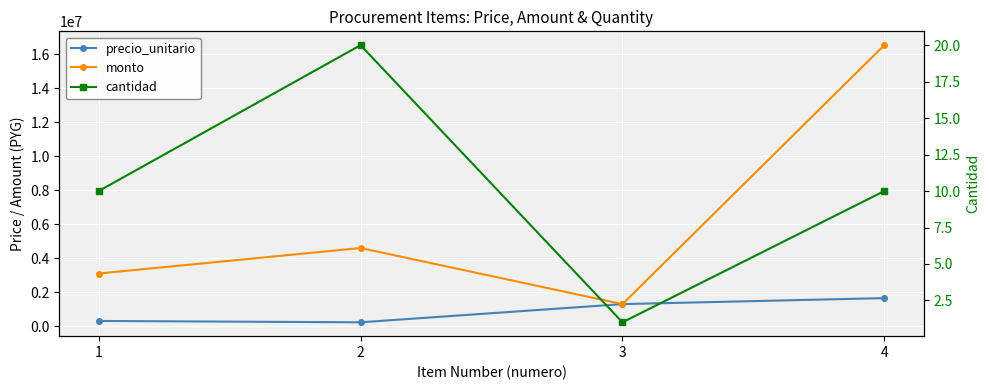

What is the average value of the precio_unitario series?

873250